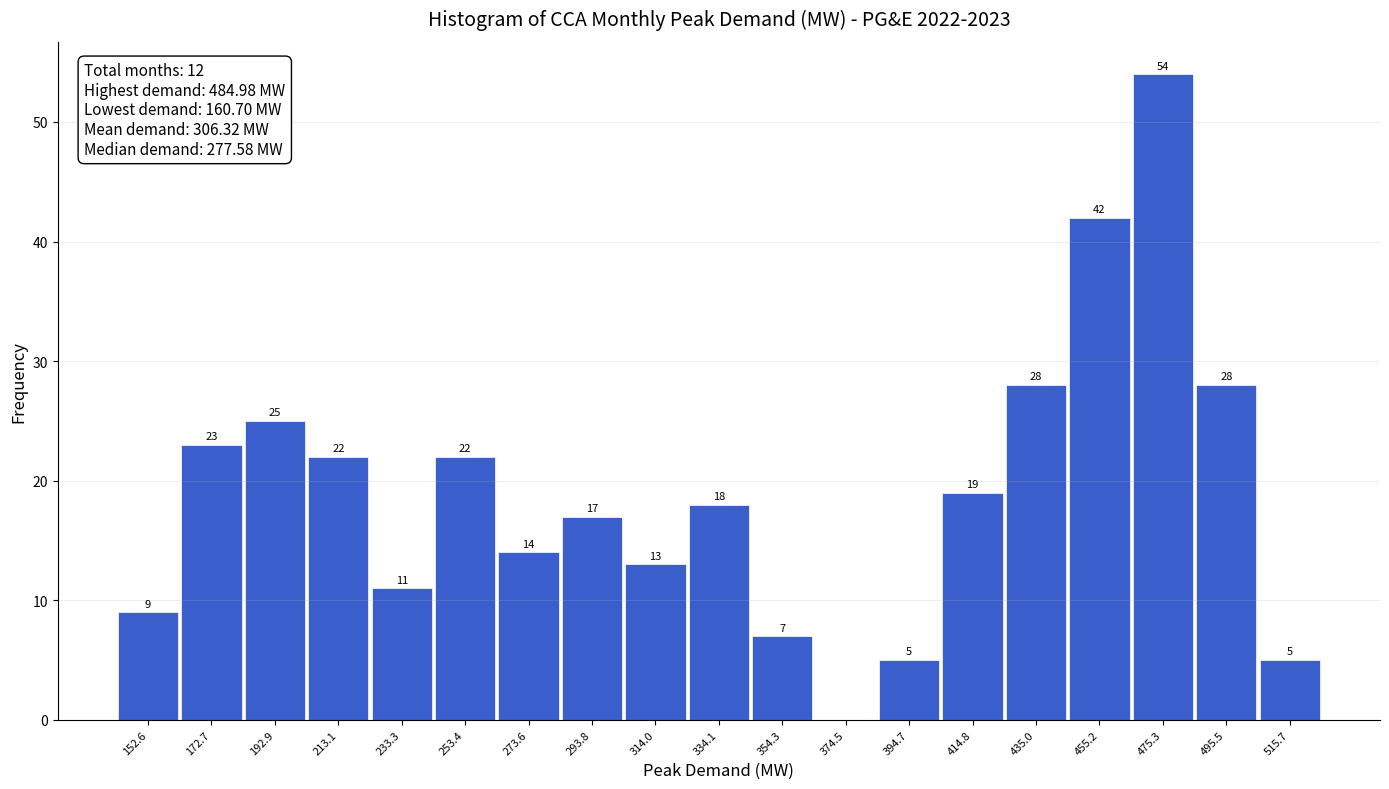

Over which range of the x-axis is the bar tallest?

465 to 485